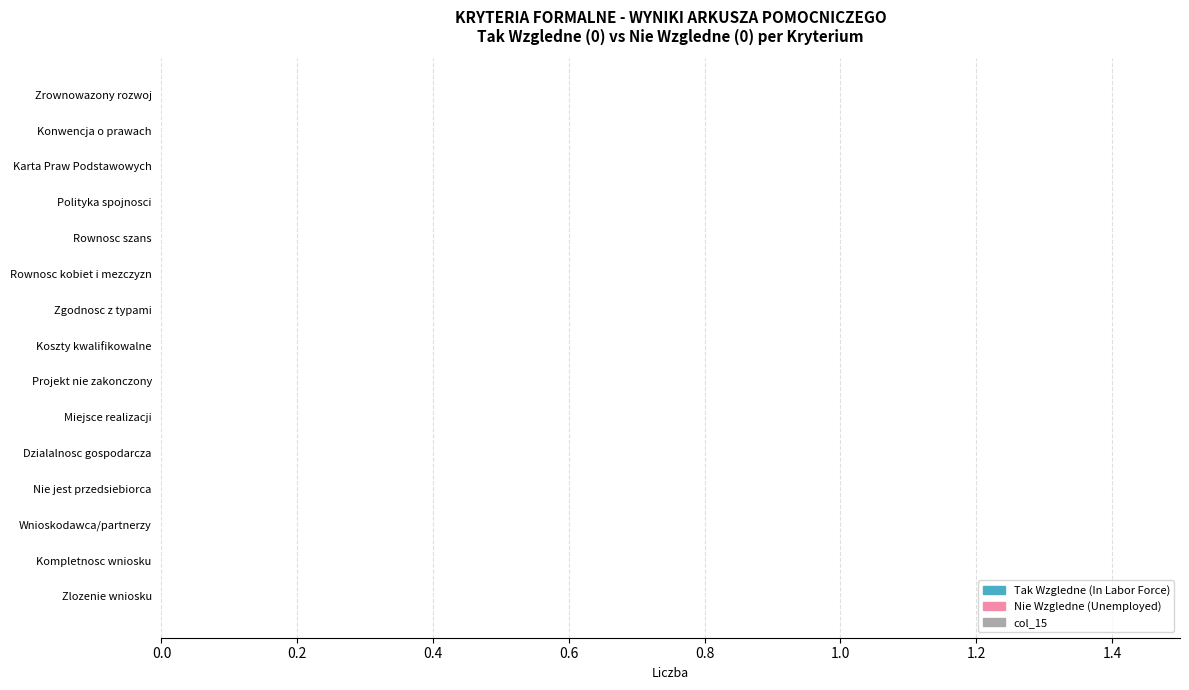

List the series in order of their peak value, lowest first.

col_15, Tak Wzgledne (In Labor Force), Nie Wzgledne (Unemployed)